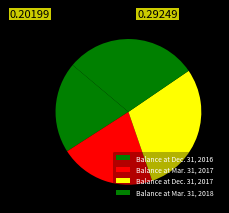

Which slice is the smallest?

Balance at Dec. 31, 2016